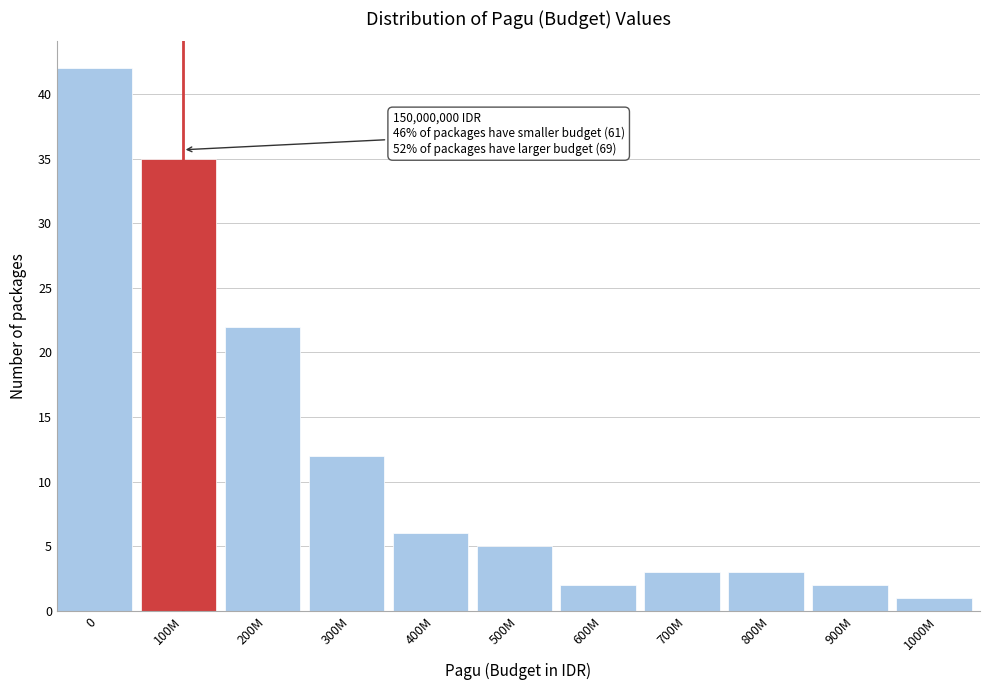

Reading left to right, list all the values displayed in this chart.

42	35	22	12	6	5	2	3	3	2	1